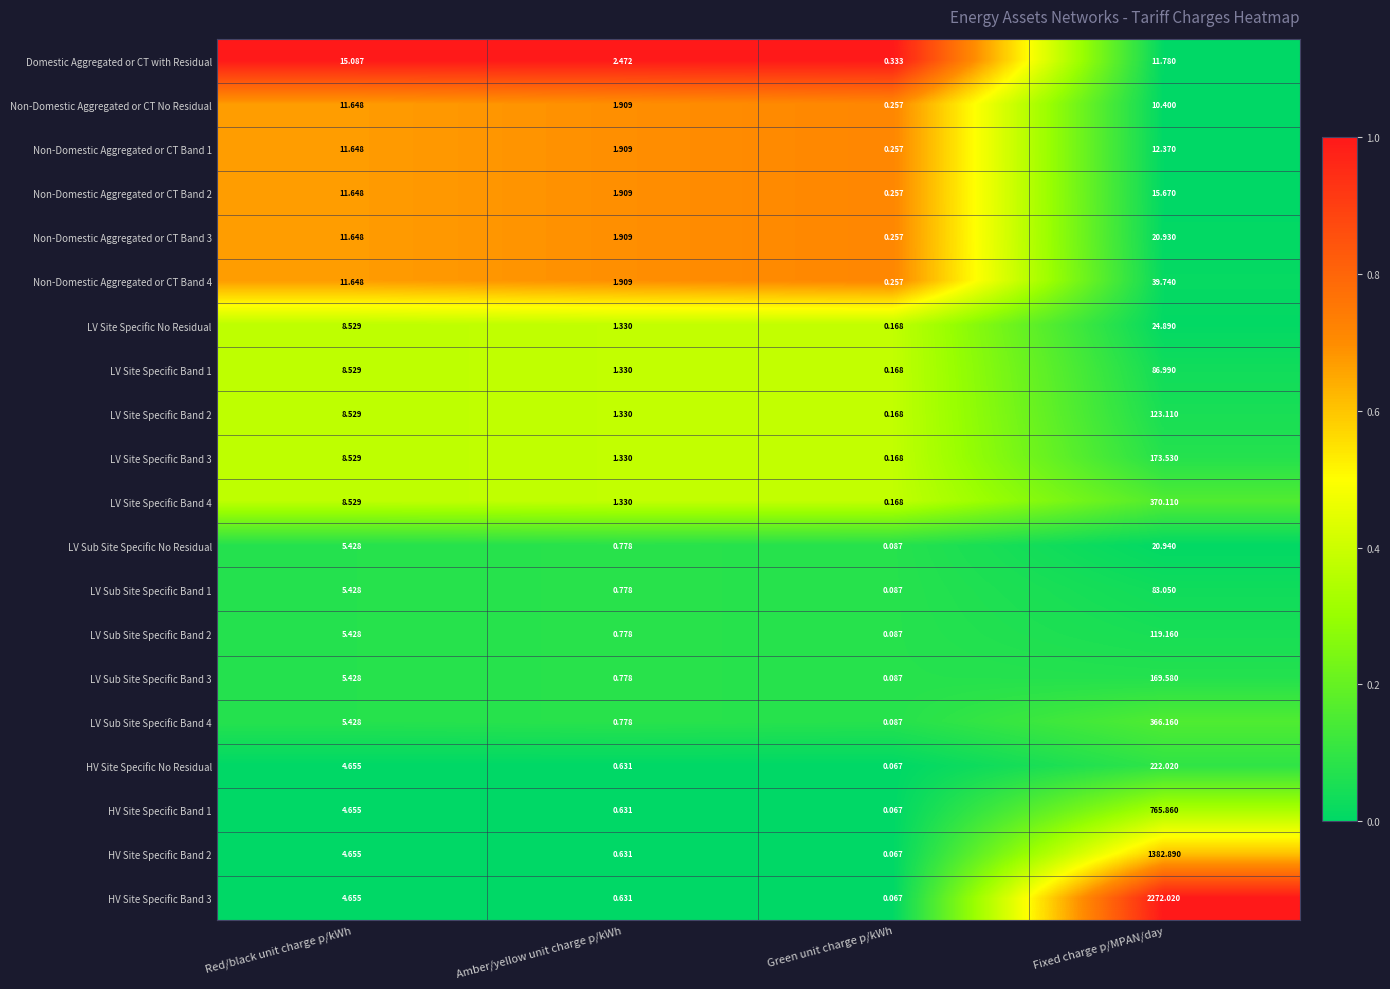

List the series in order of their peak value, lowest first.

Non-Domestic Aggregated or CT No Residual, Non-Domestic Aggregated or CT Band 1, Domestic Aggregated or CT with Residual, Non-Domestic Aggregated or CT Band 2, Non-Domestic Aggregated or CT Band 3, LV Sub Site Specific No Residual, LV Site Specific No Residual, Non-Domestic Aggregated or CT Band 4, LV Sub Site Specific Band 1, LV Site Specific Band 1, LV Sub Site Specific Band 2, LV Site Specific Band 2, LV Sub Site Specific Band 3, LV Site Specific Band 3, HV Site Specific No Residual, LV Sub Site Specific Band 4, LV Site Specific Band 4, HV Site Specific Band 1, HV Site Specific Band 2, HV Site Specific Band 3